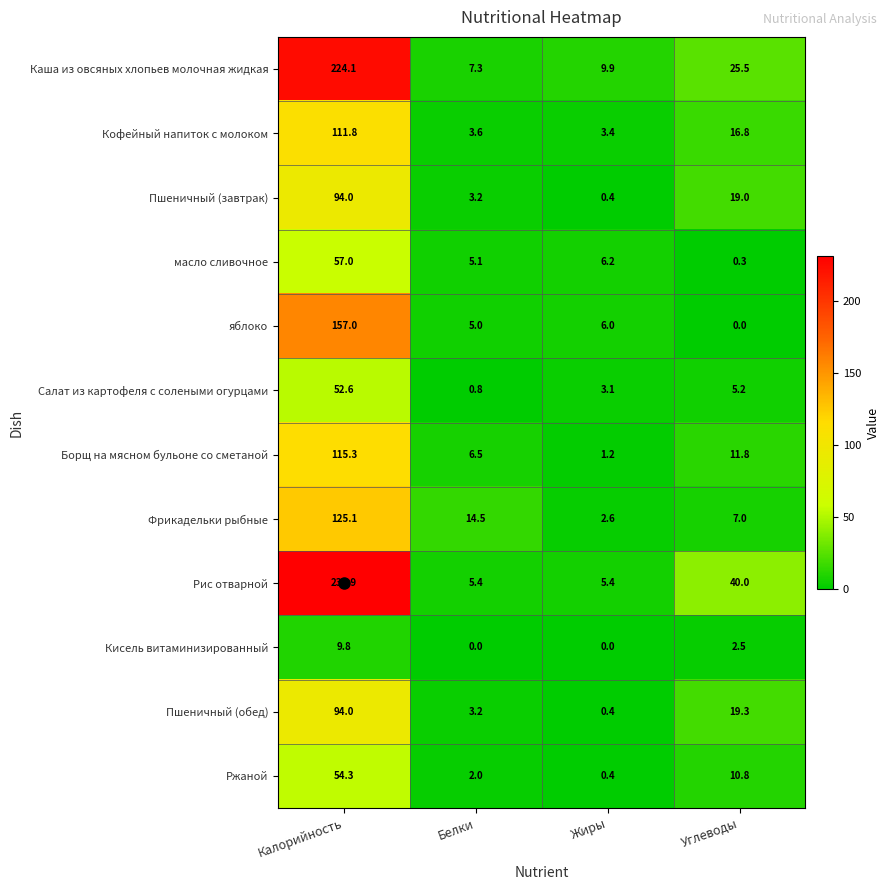

What is the total value across all series at Белки?

56.6